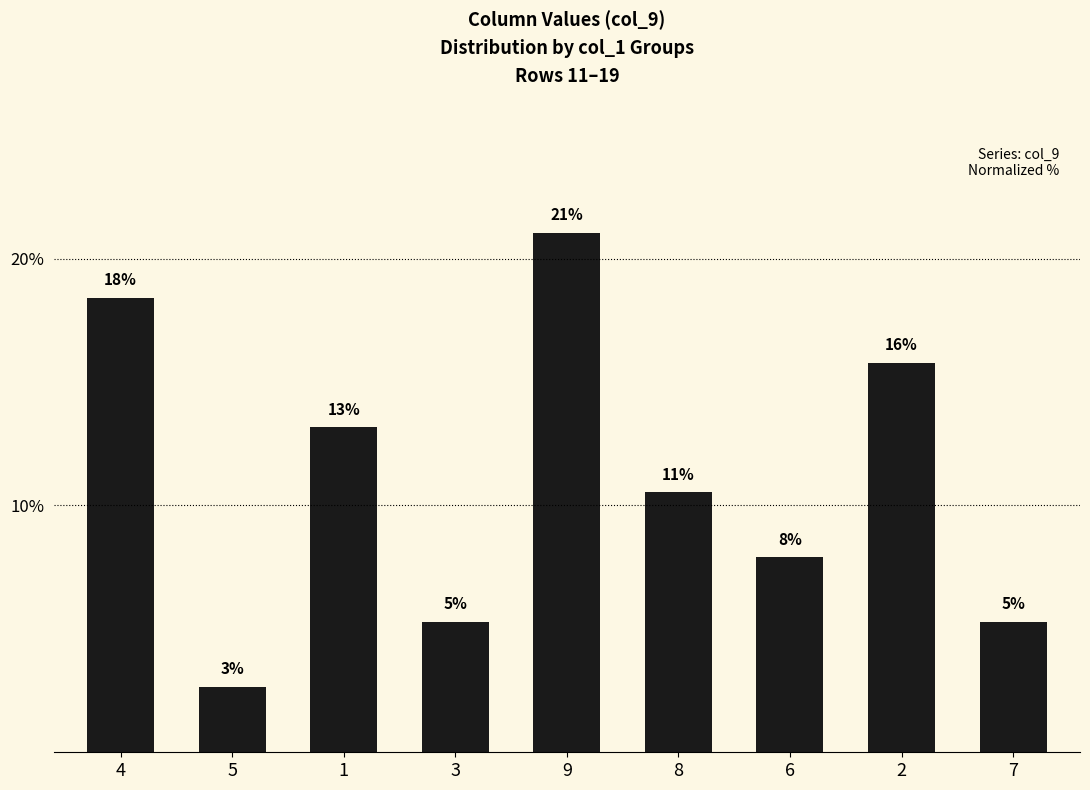

How many bars are there in total?

9